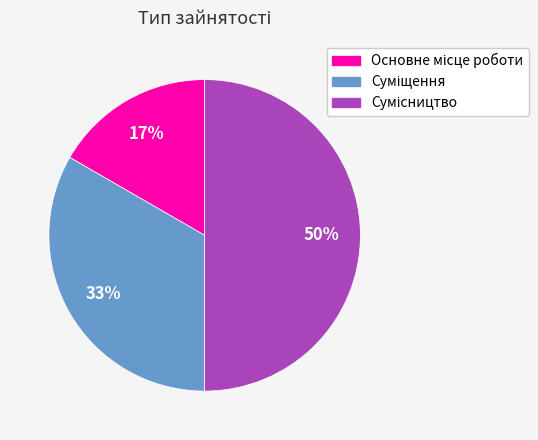

To the nearest percent, what is the average slice percentage?

33%